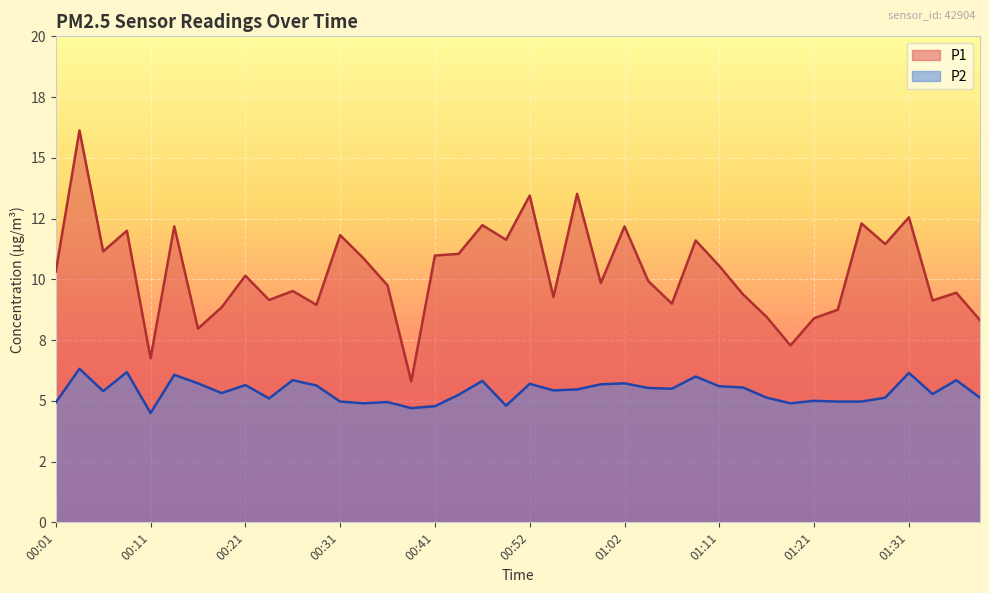

How many values in the P2 series exceed 5?

28